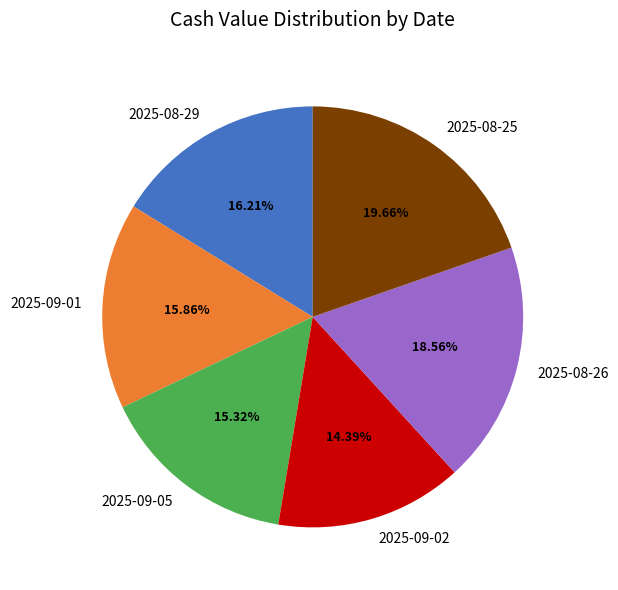

What percentage is the 2025-09-05 slice, to the nearest percent?

15%